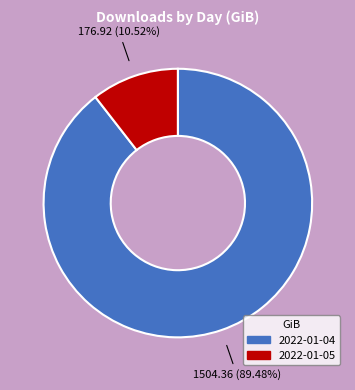

To the nearest percent, what percentage of the pie is 2022-01-05?

11%